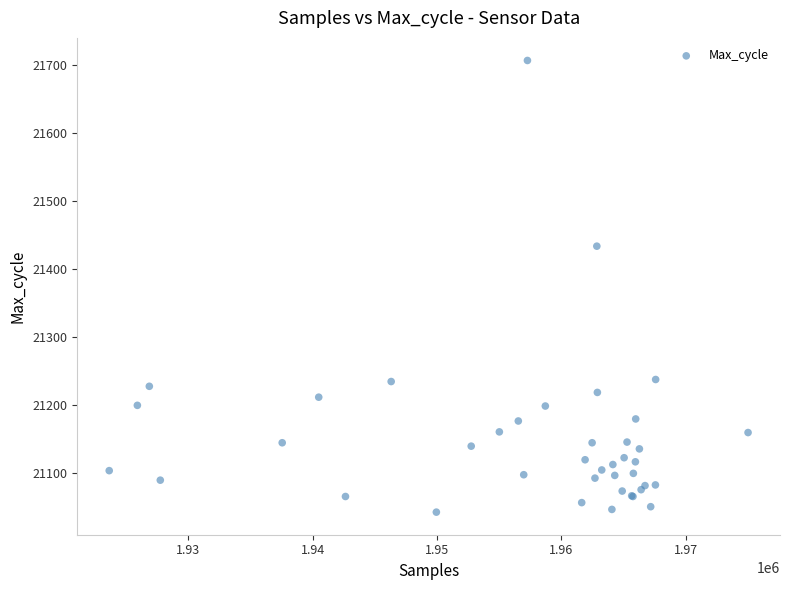

What Y value in the scatter plot is closest to 21375?

21434